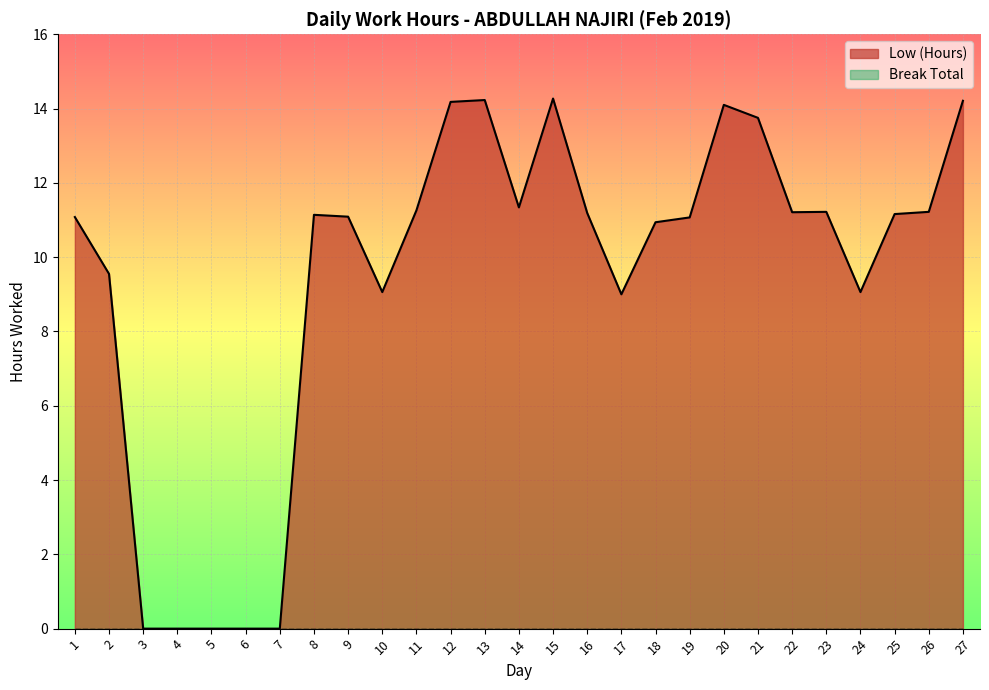

What is the maximum value shown in the chart?

14.3